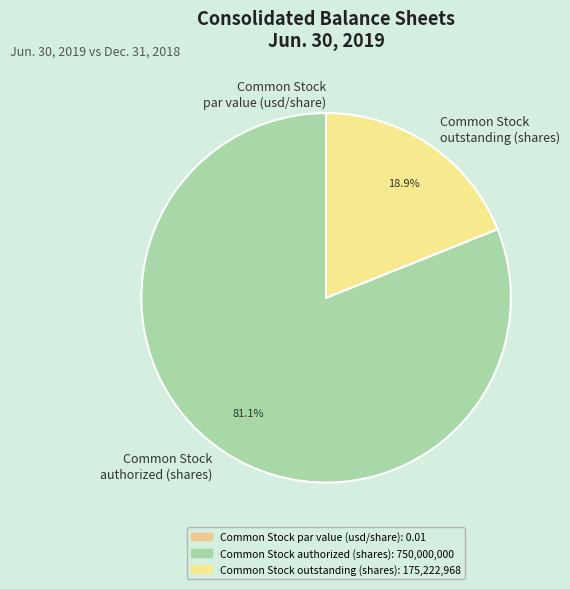

To the nearest percent, what percentage of the pie is Common Stock authorized (shares)?

81%